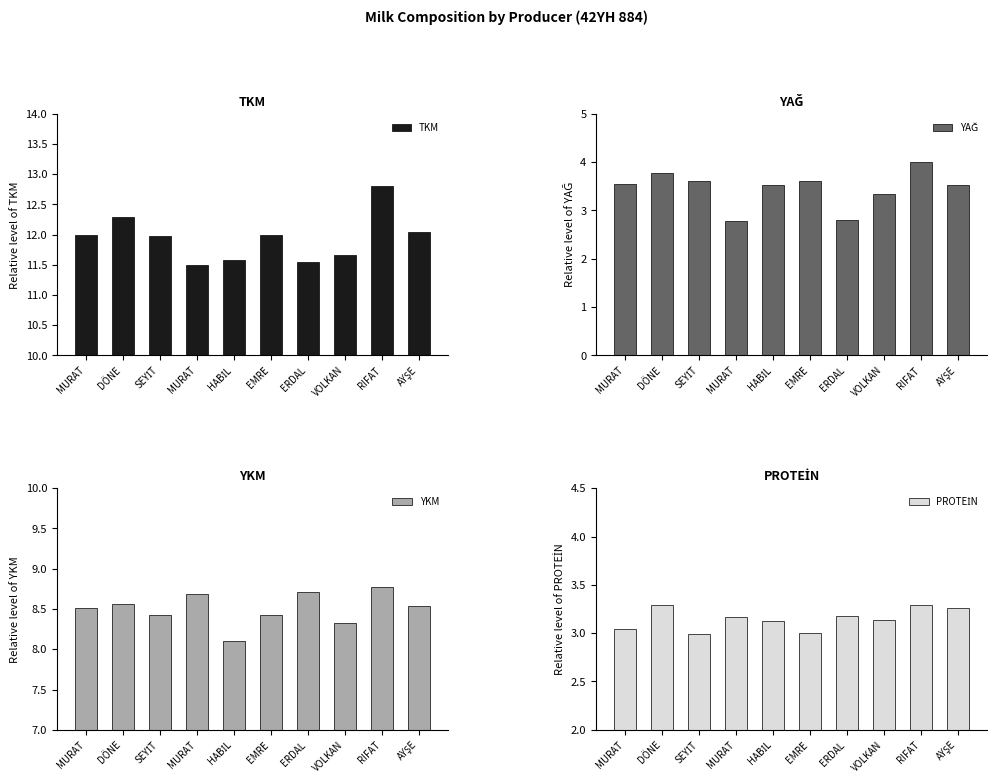

Which series has the largest range (max minus min)?

TKM